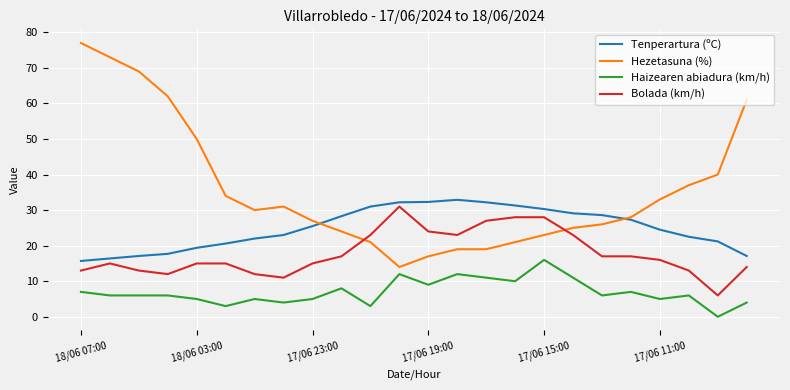

List the series in order of their overall mean, lowest first.

Haizearen abiadura (km/h), Bolada (km/h), Tenperartura (ºC), Hezetasuna (%)